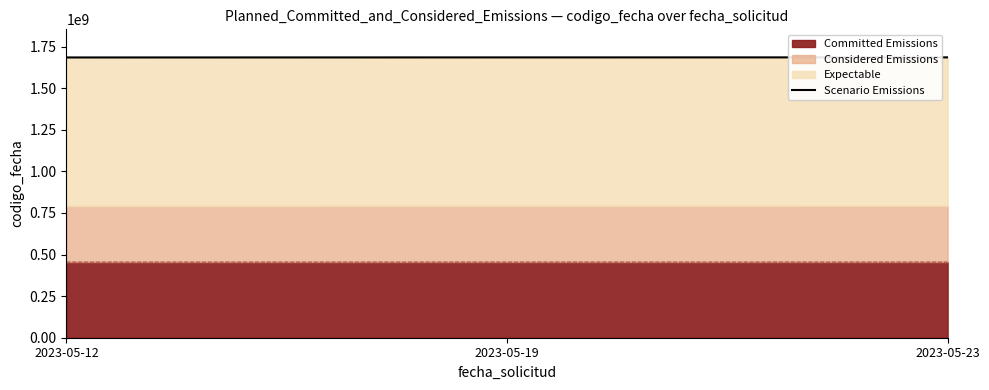

The value of Committed Emissions at 2023-05-12 is 454787507.8. True or false?

True